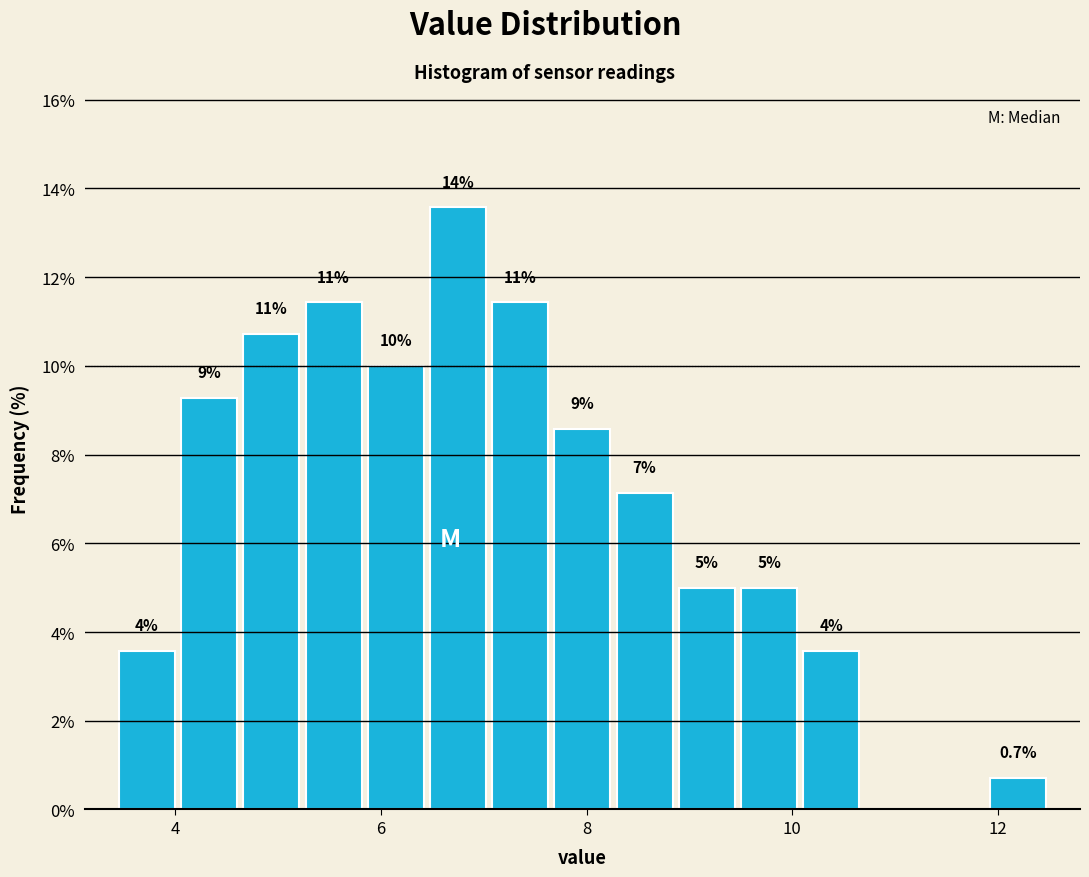

Around what value on the x-axis is the tallest bar? Give the approximate position of its centre, as read against the axis.

6.8